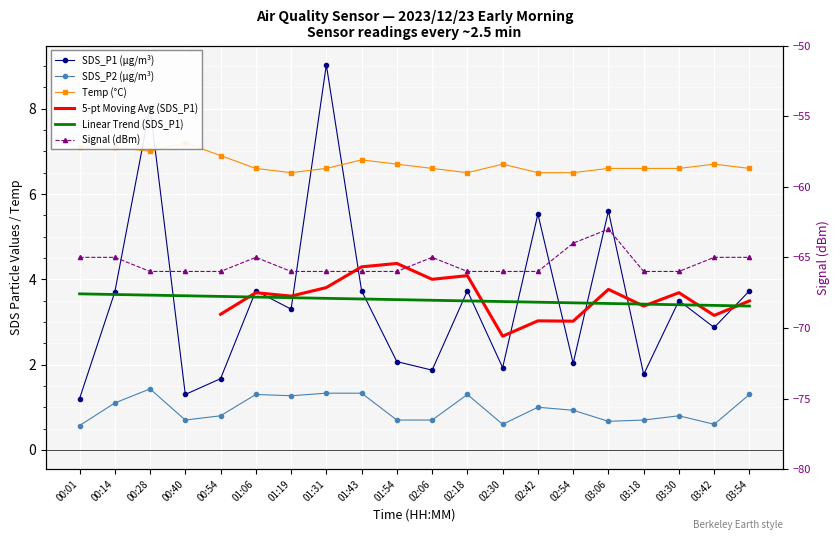

What is the difference between the maximum and minimum values in the Signal (dBm) series?

3.0